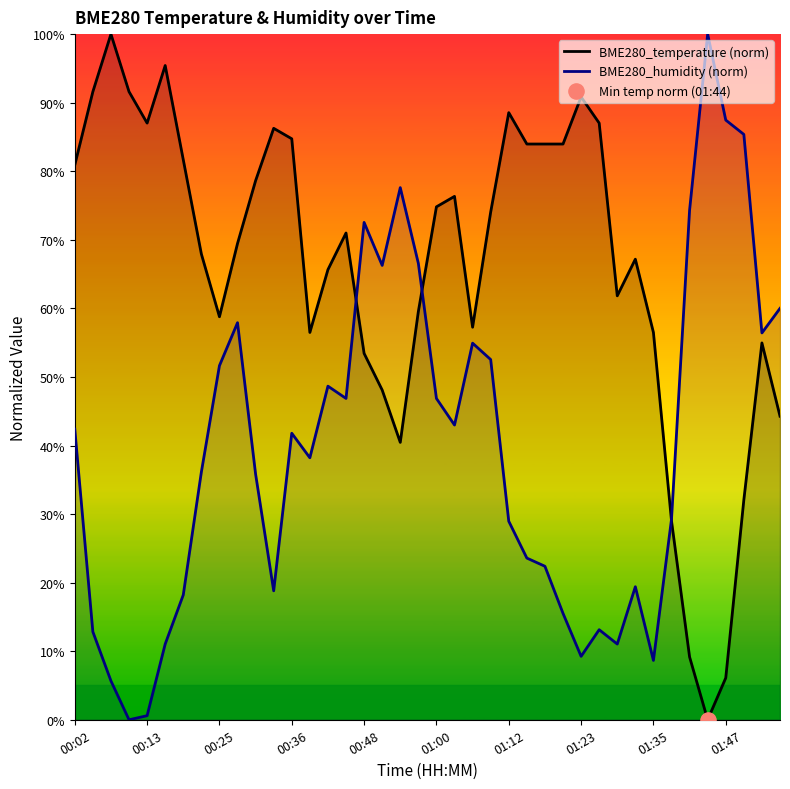

Which series has the largest total across all categories?

BME280_temperature (norm)